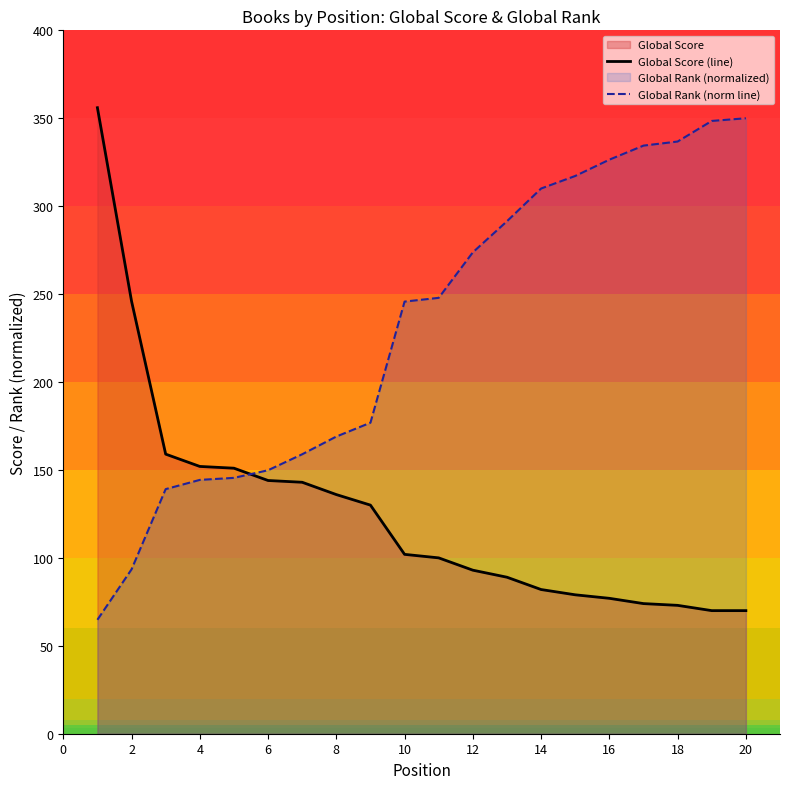

What is the spread (max minus min) of values at 2?

152.5